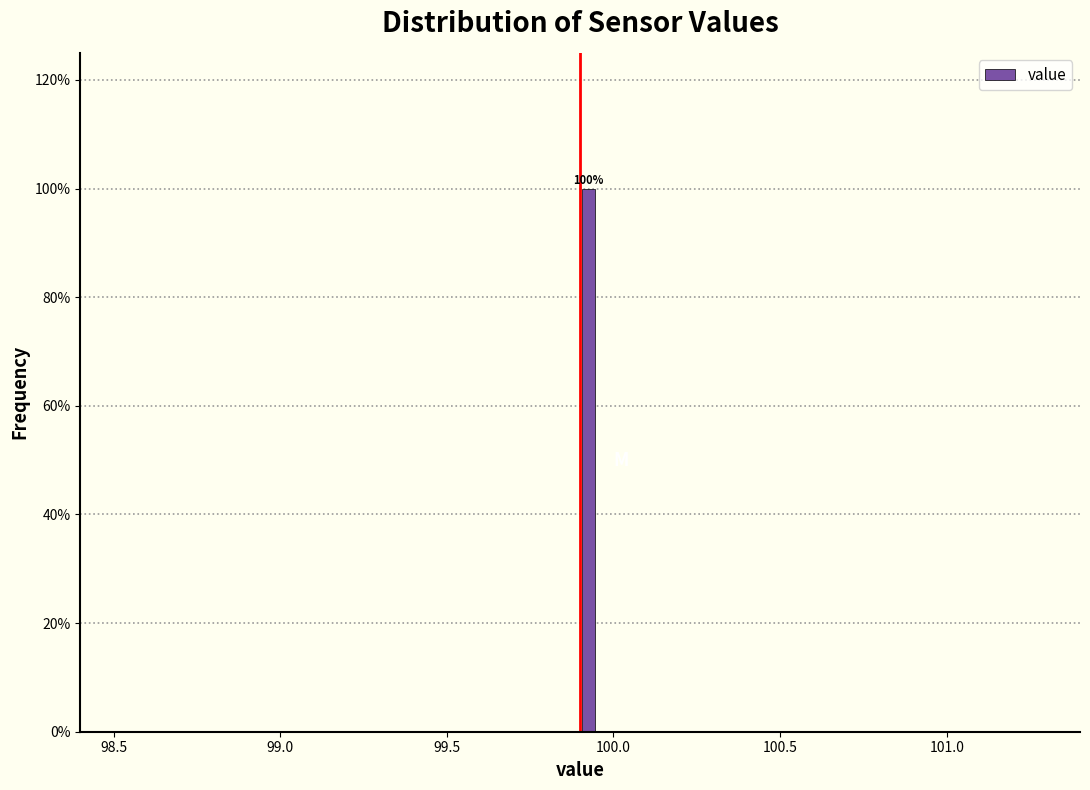

Around what value on the x-axis is the tallest bar? Give the approximate position of its centre, as read against the axis.

99.95